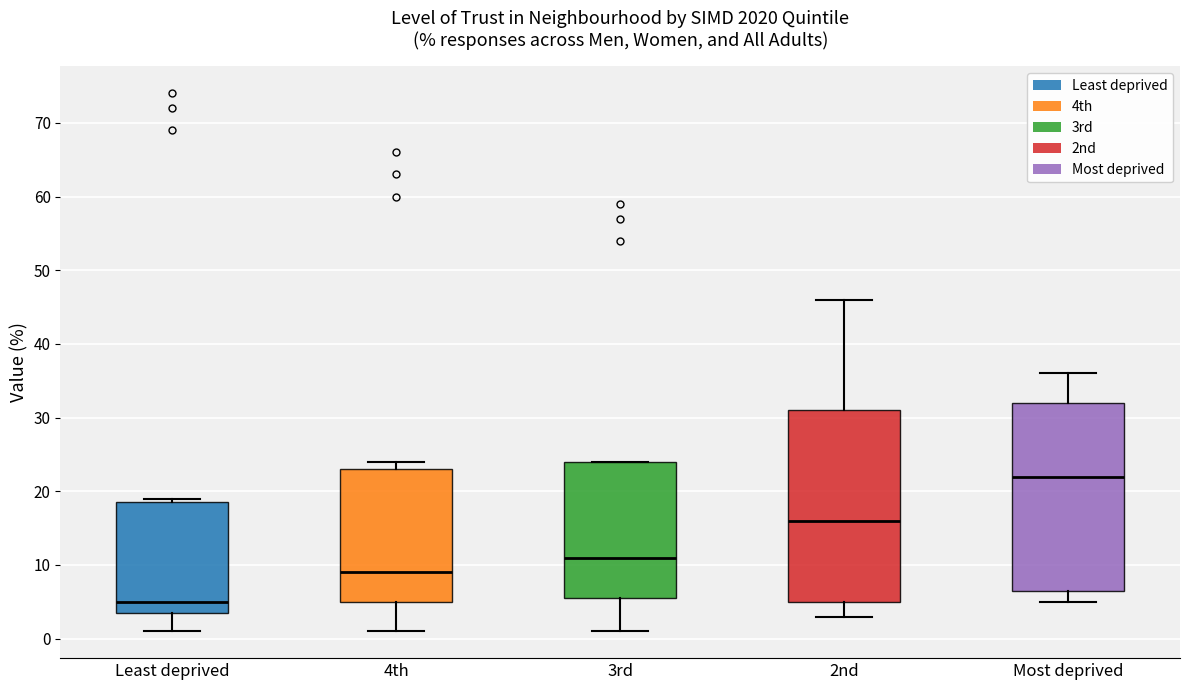

Which box's median line is the lowest?

Least deprived